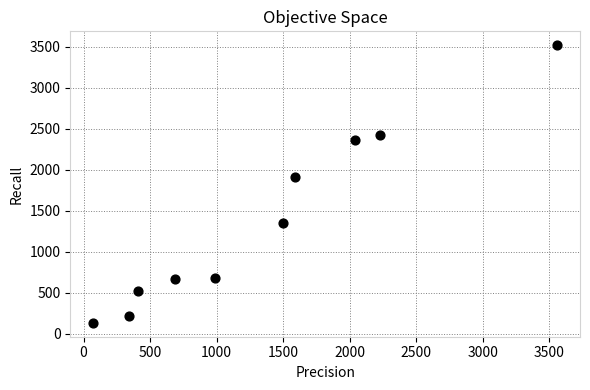

What Y value in the scatter plot is closest to 1826?

1912.1